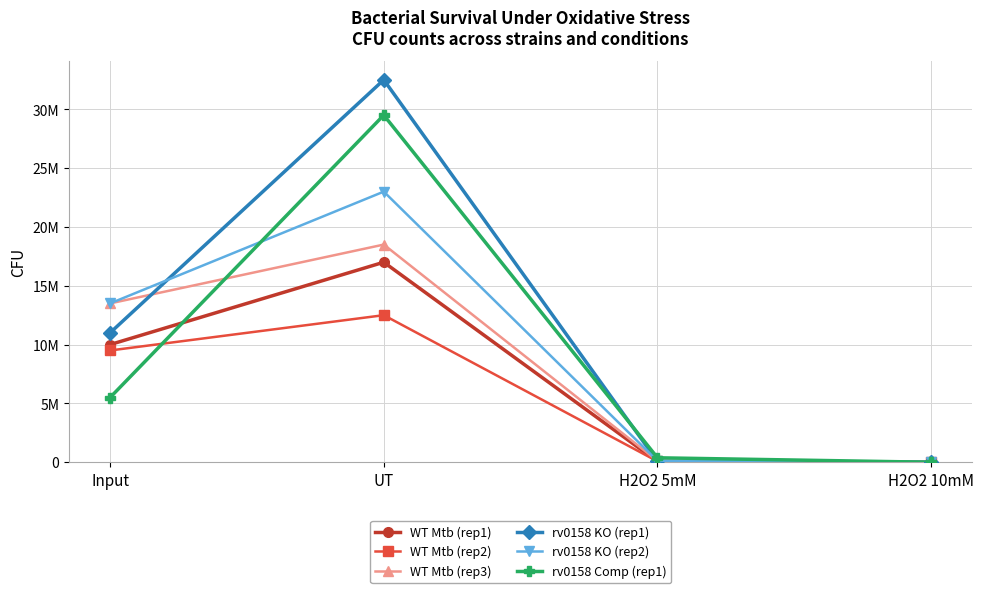

Is this an area chart (filled region under the line)?

No